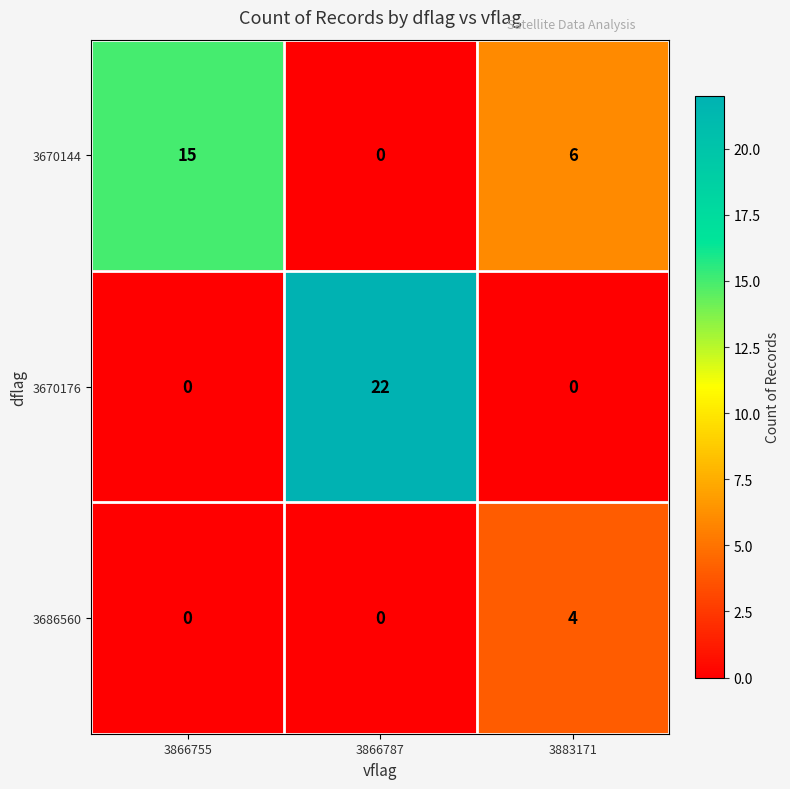

At which category does the chart reach its peak across all series?

3866787